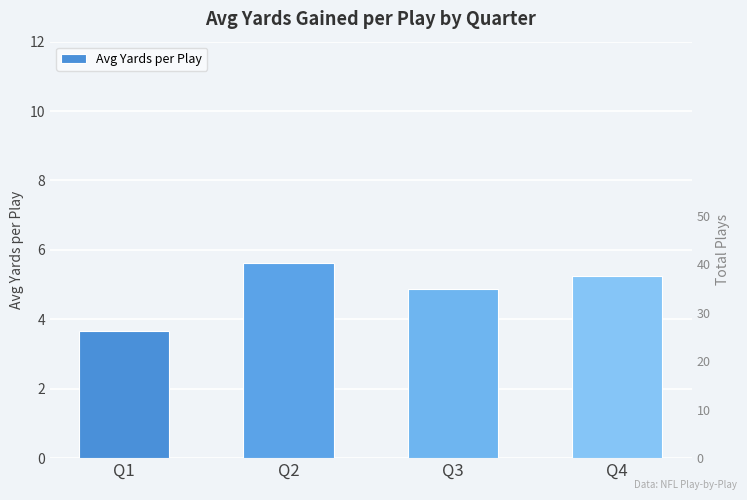

Rank the categories by value from lowest to highest.

Q1, Q3, Q4, Q2